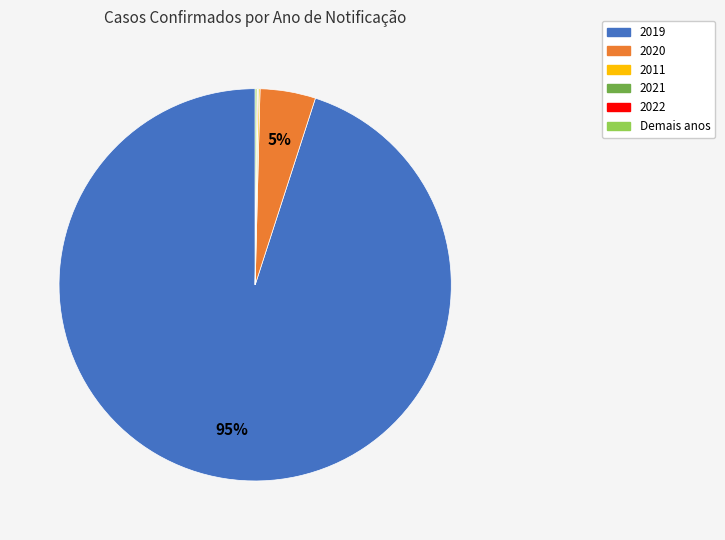

To the nearest percent, what is the difference between the largest and smallest slice percentages?

95%